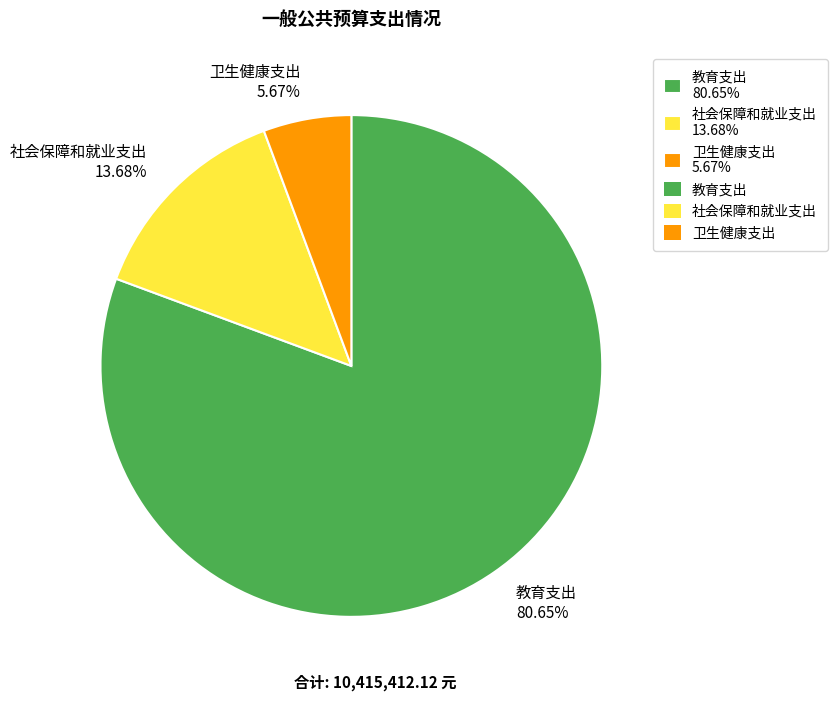

Approximately how many times larger is the value at 社会保障和就业支出 compared to 卫生健康支出?

2.4